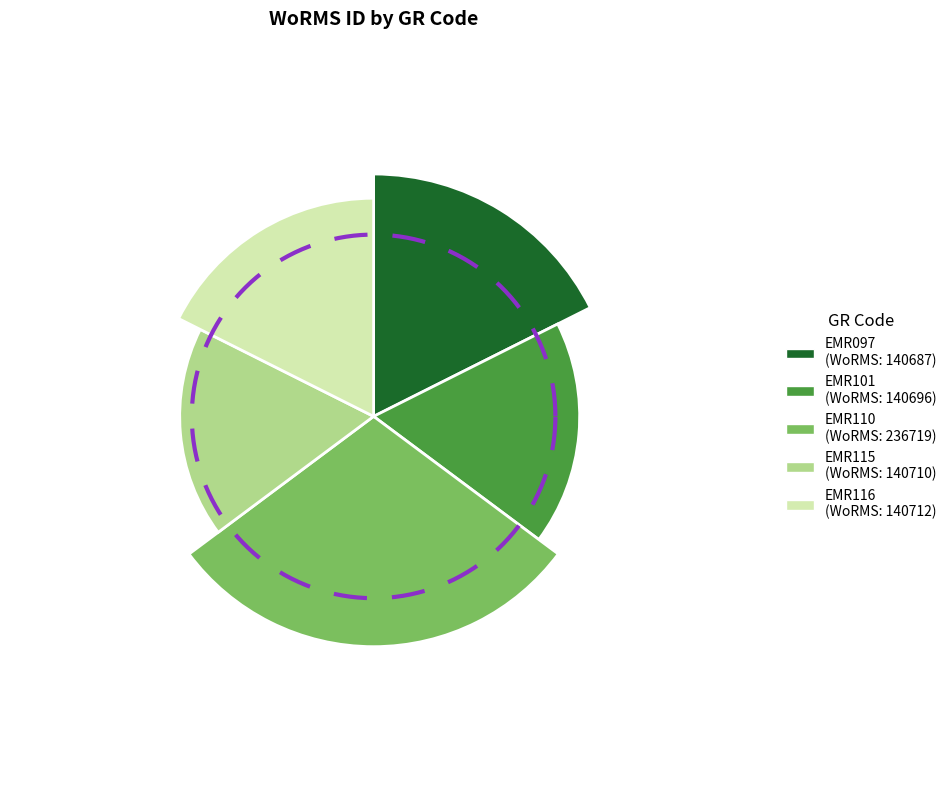

To the nearest percent, what portion does EMR115 represent?

18%